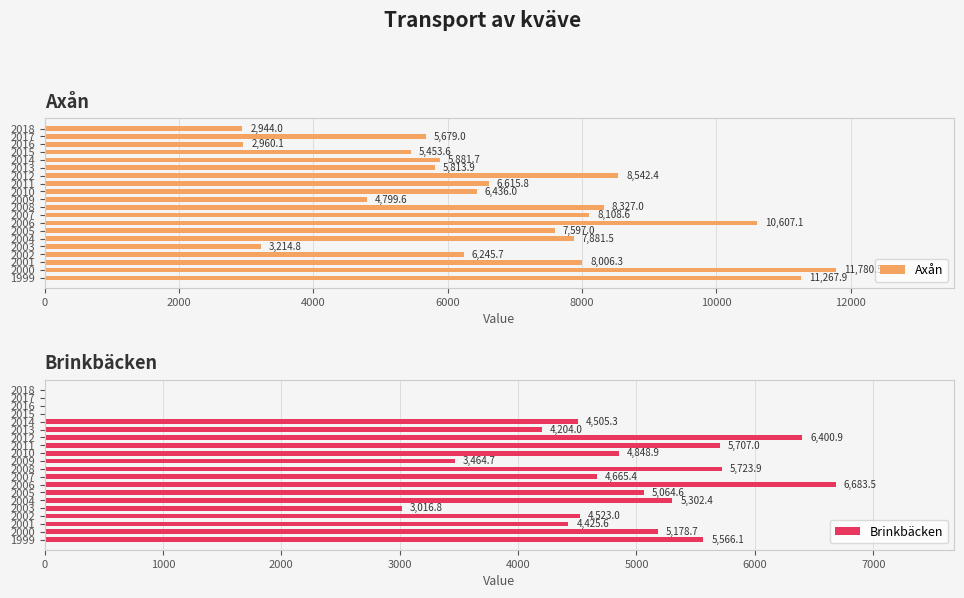

What is the difference between the second highest and second lowest values in the Axån series?

8307.8